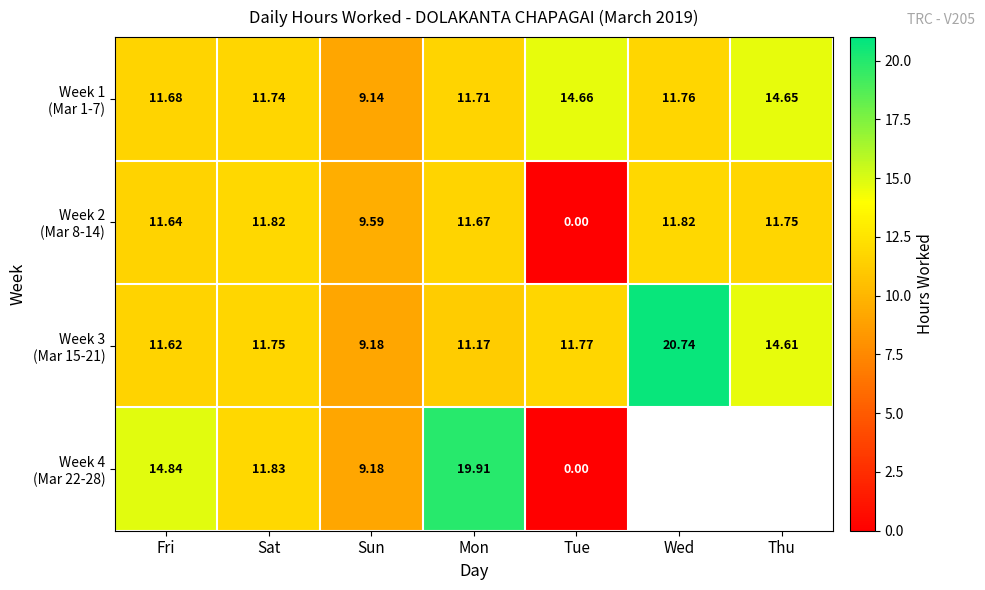

Which series has the largest total across all categories?

Week 3 (Mar 15-21)